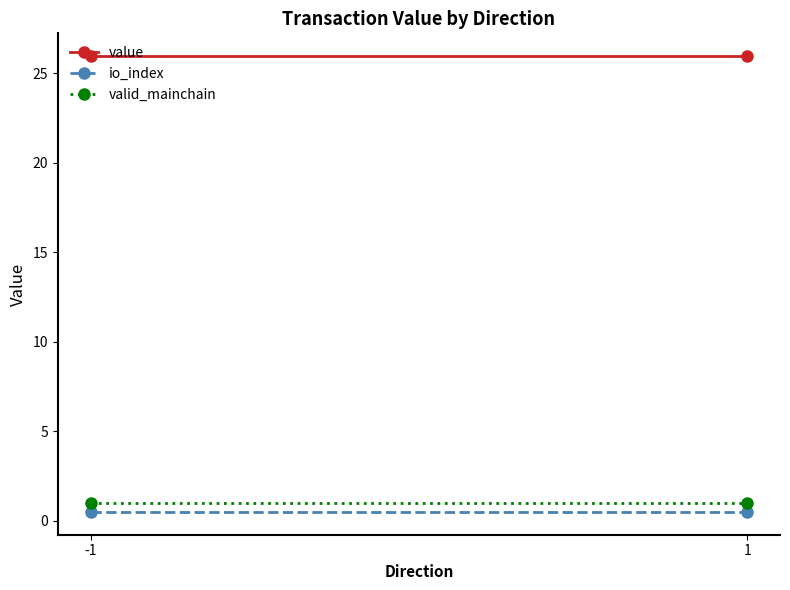

What is the maximum value for io_index?

0.5